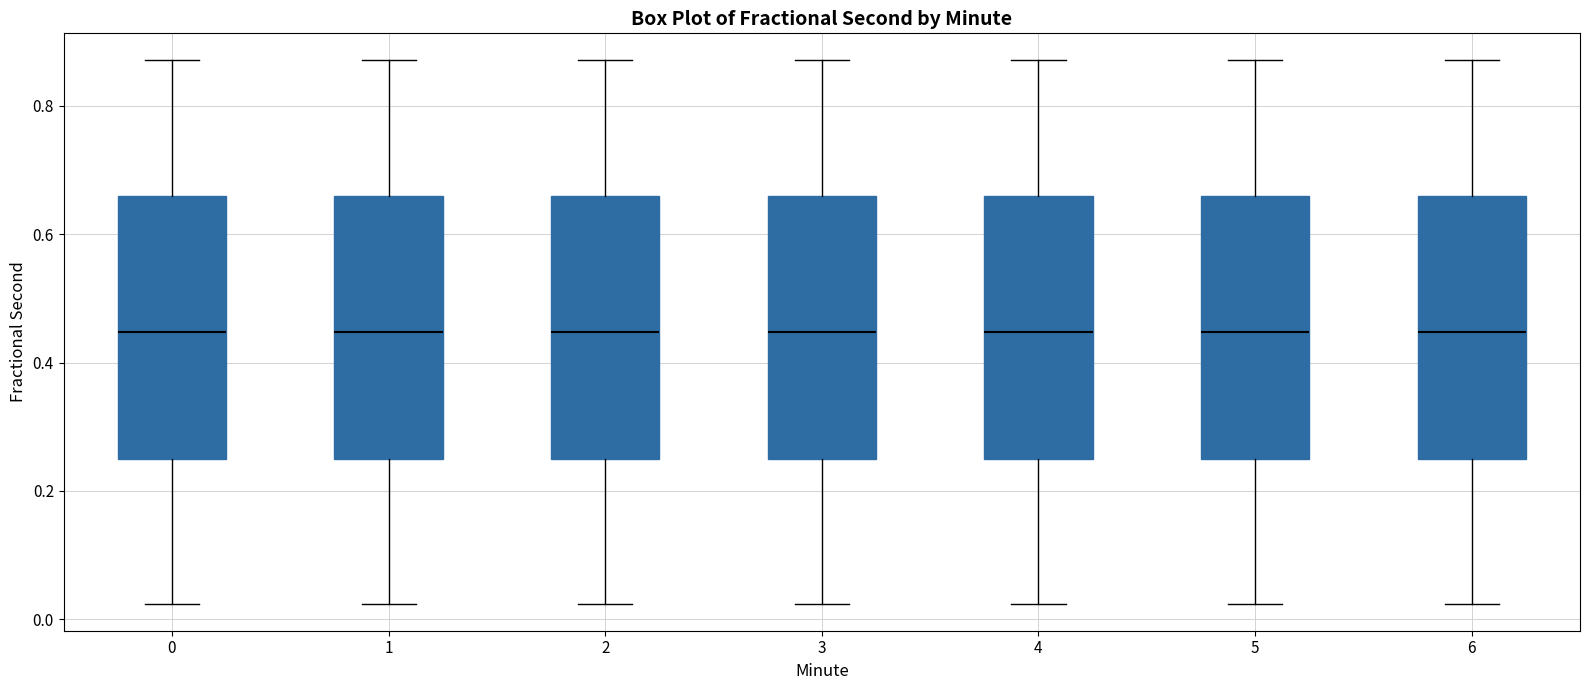

Reading left to right, transcribe this box plot: for each box, give where its median line is, the range the box spans, and where its two whiskers end, as read against the y-axis. The values are not printed on the chart, so give them approximately, as read against the axis.

0: median 0.44, box 0.24 to 0.66, whiskers 0.02 to 0.88
1: median 0.44, box 0.24 to 0.66, whiskers 0.02 to 0.88
2: median 0.44, box 0.24 to 0.66, whiskers 0.02 to 0.88
3: median 0.44, box 0.24 to 0.66, whiskers 0.02 to 0.88
4: median 0.44, box 0.24 to 0.66, whiskers 0.02 to 0.88
5: median 0.44, box 0.24 to 0.66, whiskers 0.02 to 0.88
6: median 0.44, box 0.24 to 0.66, whiskers 0.02 to 0.88